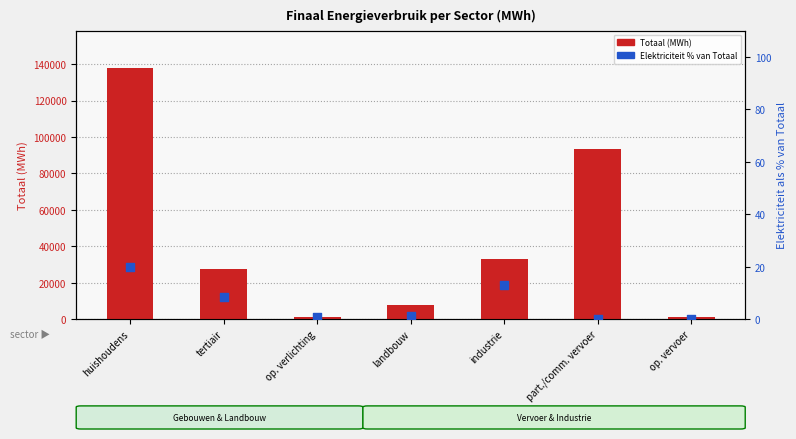

Which series has the largest total across all categories?

Totaal (MWh)